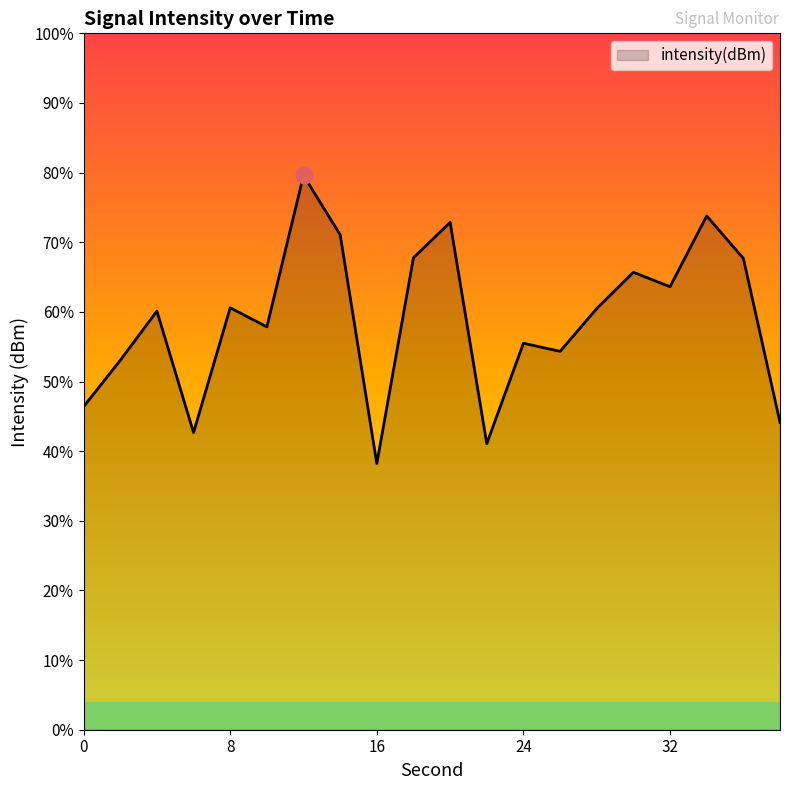

Rank the categories by value from highest to lowest.

12, 34, 20, 14, 18, 36, 30, 32, 8, 28, 4, 10, 24, 26, 2, 0, 38, 6, 22, 16